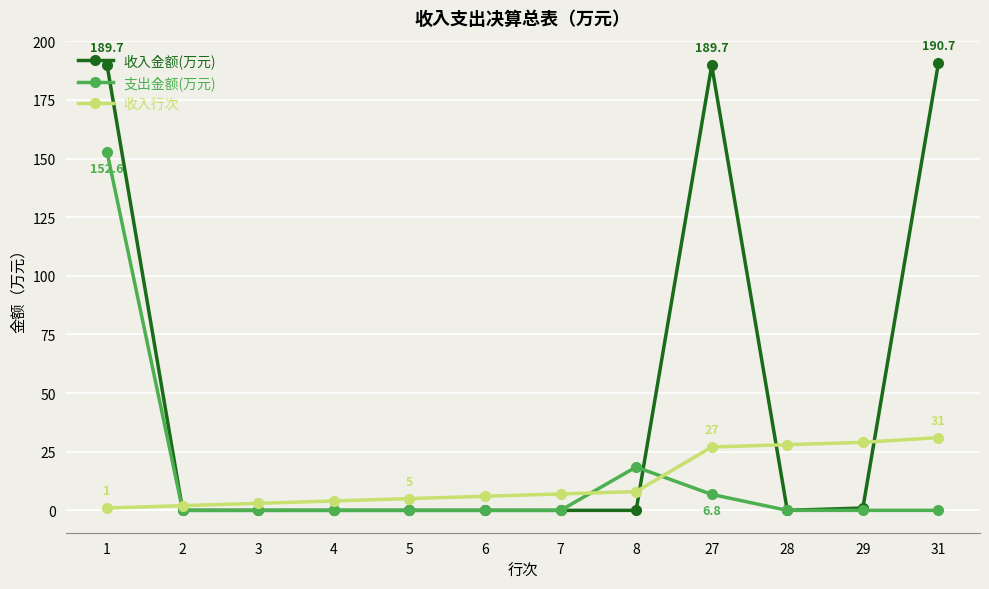

What is the average value of the 收入金额(万元) series?

47.6